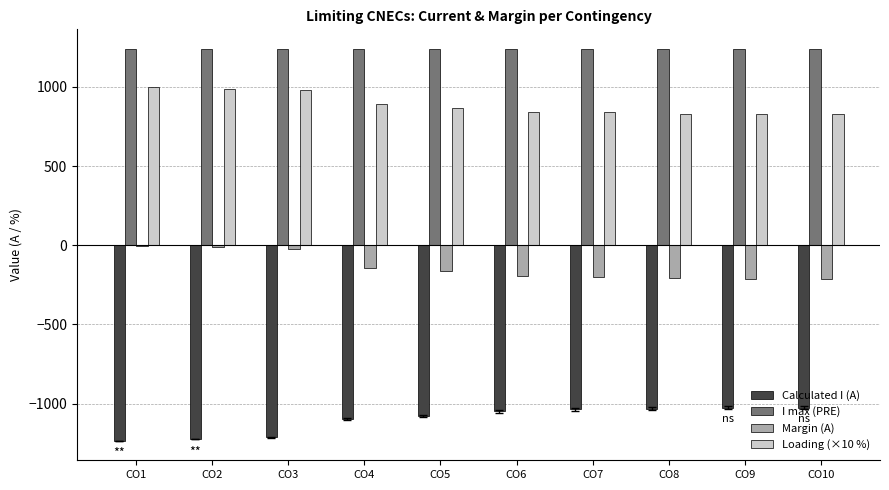

How many series are shown in this chart?

4